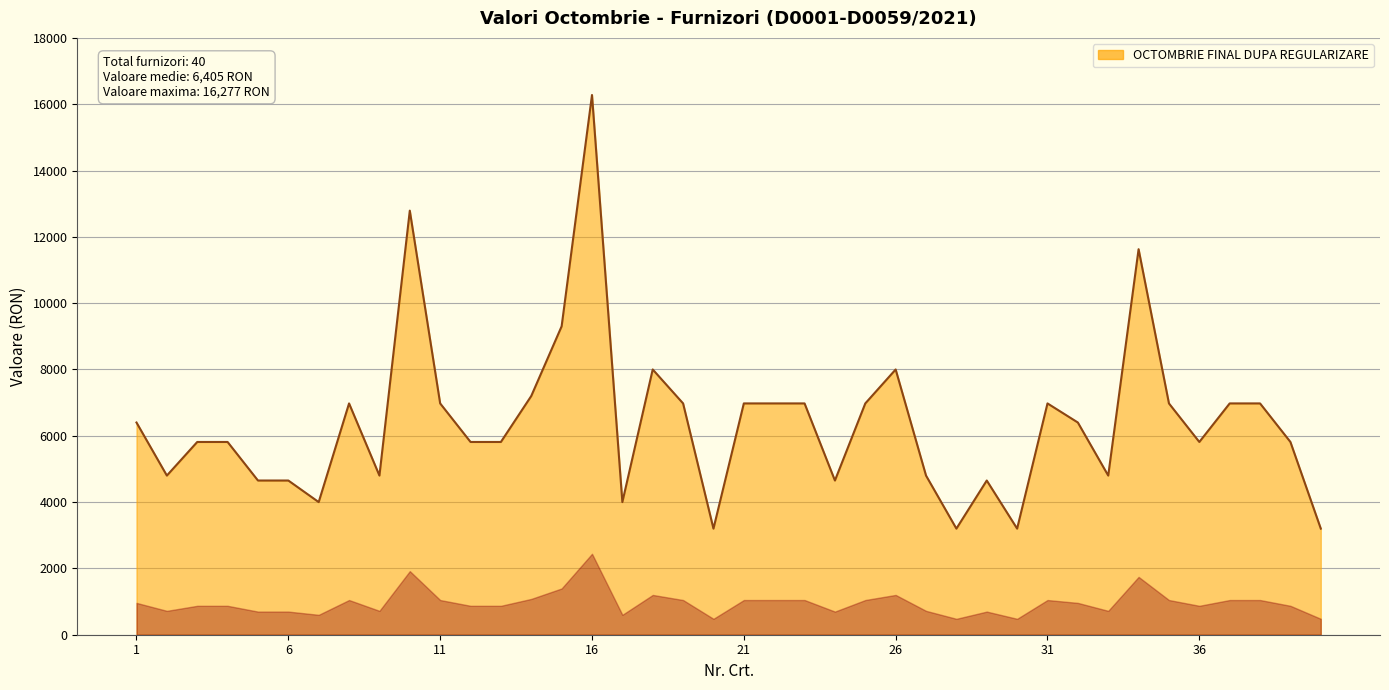

What is the difference between the maximum and minimum values?

13077.4